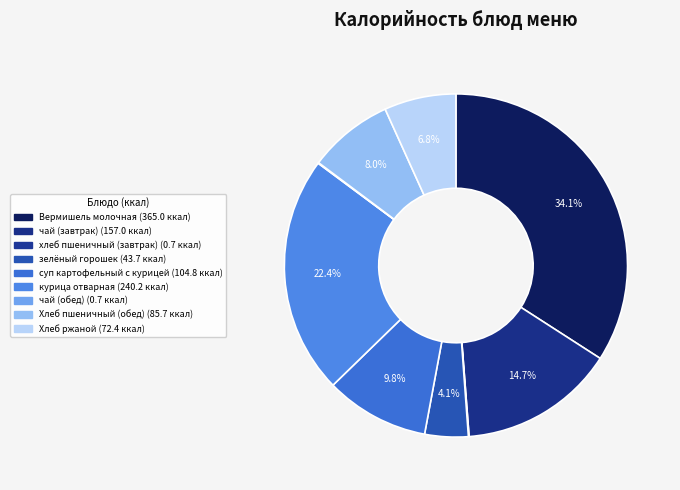

What is the change in value from Вермишель молочная to Хлеб пшеничный (обед)?

-279.3